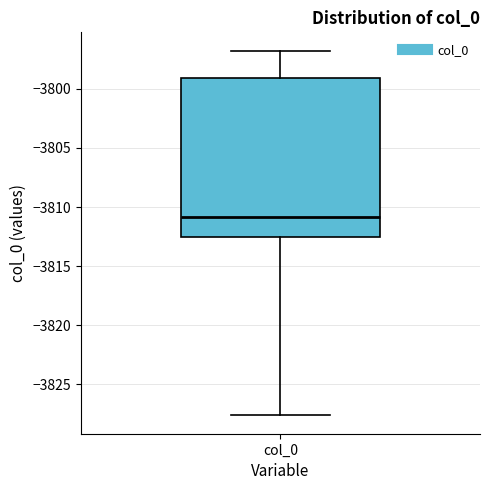

Transcribe this box plot: give where the median line is, the range the box spans, and where the two whiskers end, as read against the y-axis. The values are not printed on the chart, so give them approximately, as read against the axis.

median -3811.0, box -3812.5 to -3799.0, whiskers -3827.5 to -3797.0